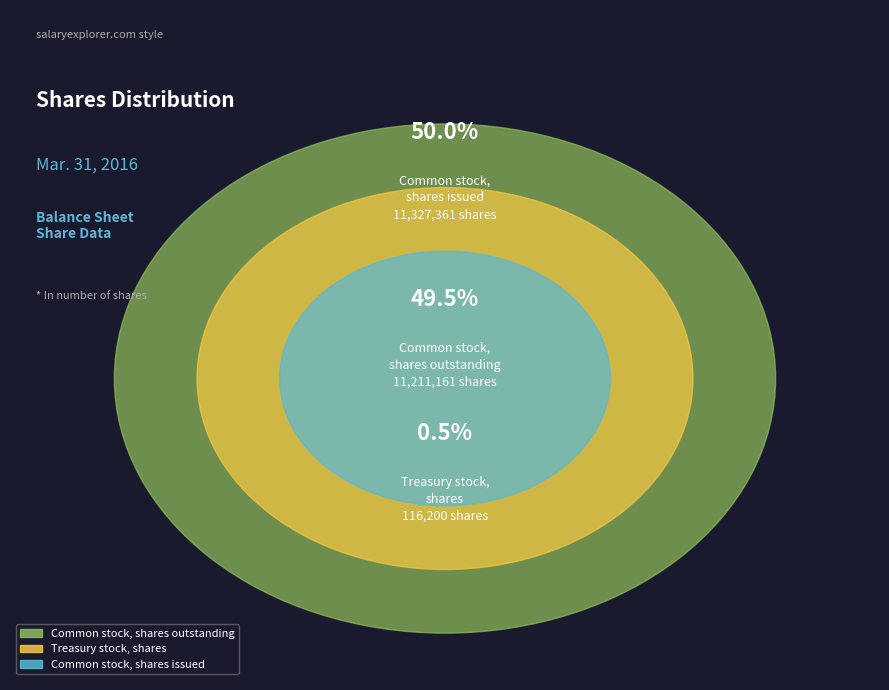

What is the change in value from Treasury stock,
shares to Common stock,
shares issued?

+11211161